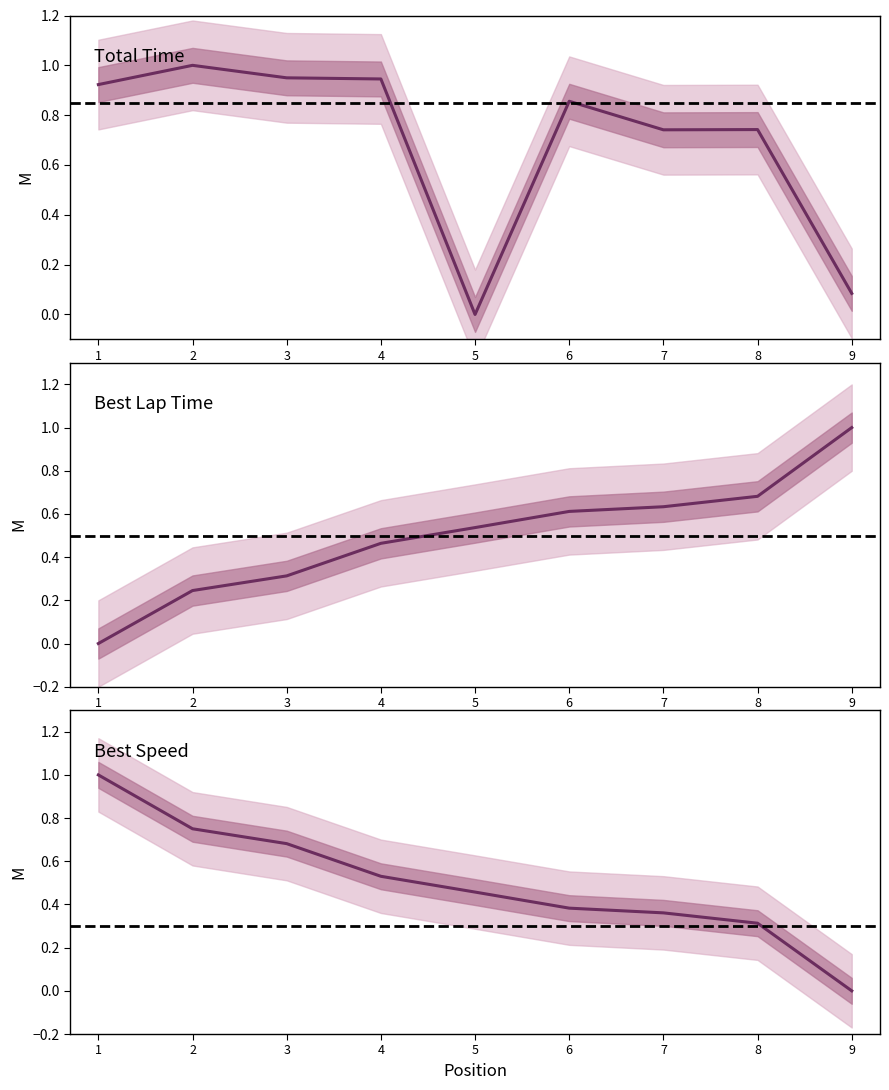

After their last crossing, which series has the higher values: Best Speed or Total Time?

Total Time